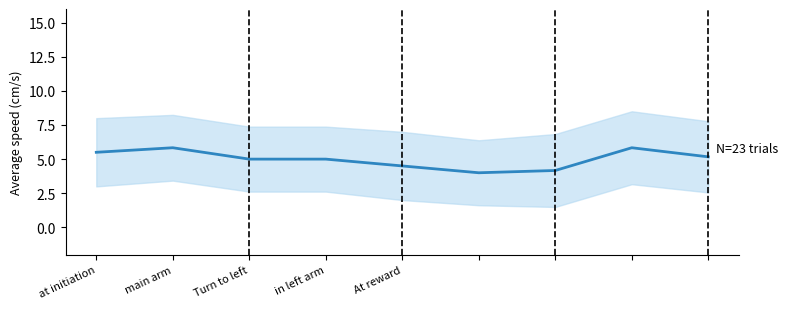

Which category has the lowest value across all series?

5